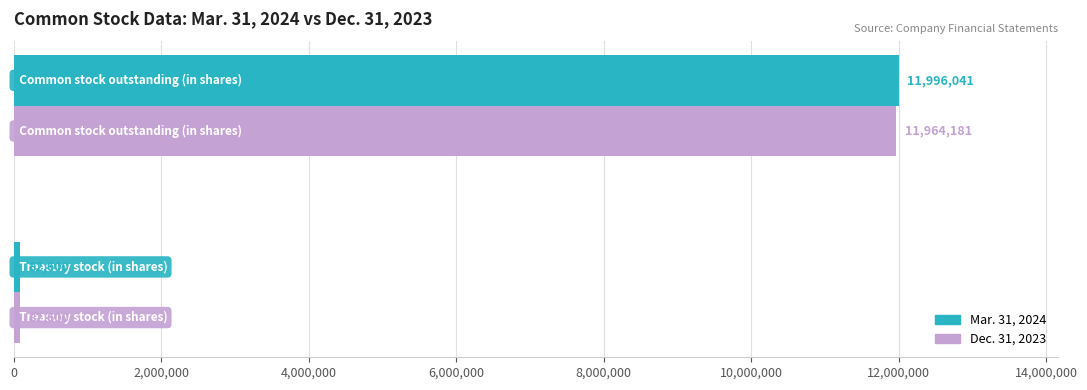

Rank the series by their average value, from lowest to highest.

Dec. 31, 2023, Mar. 31, 2024